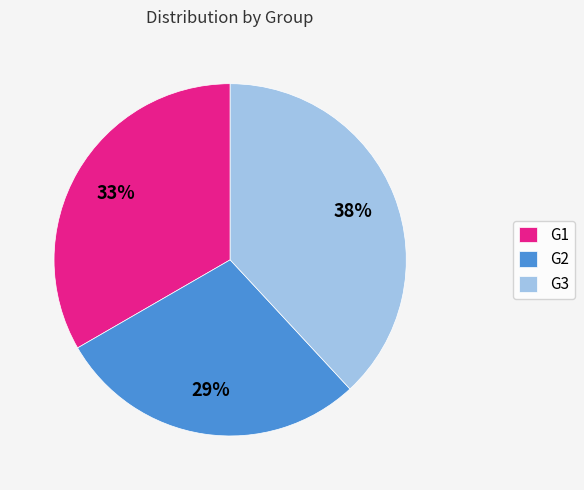

To the nearest percent, what percentage of the pie is G2?

29%